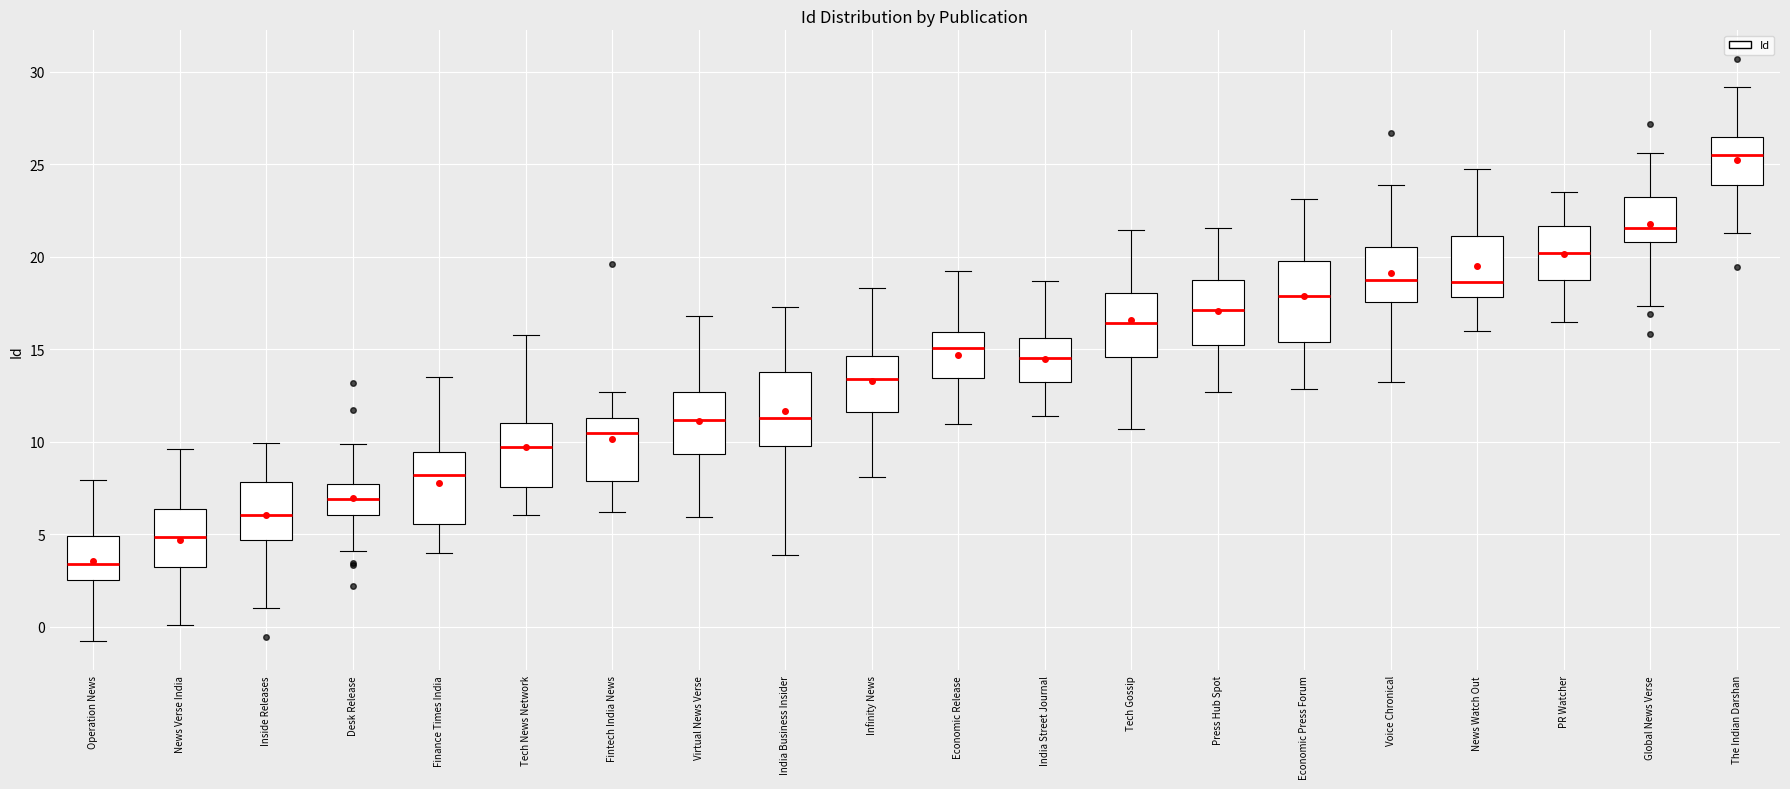

Reading left to right, transcribe this box plot: for each box, give where its median line is, the range the box spans, and where its two whiskers end, as read against the y-axis. The values are not printed on the chart, so give them approximately, as read against the axis.

Operation News: median 3.5, box 2.5 to 5.0, whiskers -1.0 to 8.0
News Verse India: median 5.0, box 3.0 to 6.5, whiskers 0.0 to 9.5
Inside Releases: median 6.0, box 4.5 to 8.0, whiskers 1.0 to 10.0
Desk Release: median 7.0, box 6.0 to 7.5, whiskers 4.0 to 10.0
Finance Times India: median 8.0, box 5.5 to 9.5, whiskers 4.0 to 13.5
Tech News Network: median 9.5, box 7.5 to 11.0, whiskers 6.0 to 16.0
Fintech India News: median 10.5, box 8.0 to 11.5, whiskers 6.0 to 12.5
Virtual News Verse: median 11.0, box 9.5 to 12.5, whiskers 6.0 to 17.0
India Business Insider: median 11.5, box 10.0 to 14.0, whiskers 4.0 to 17.5
Infinity News: median 13.5, box 11.5 to 14.5, whiskers 8.0 to 18.5
Economic Release: median 15.0, box 13.5 to 16.0, whiskers 11.0 to 19.0
India Street Journal: median 14.5, box 13.0 to 15.5, whiskers 11.5 to 18.5
Tech Gossip: median 16.5, box 14.5 to 18.0, whiskers 10.5 to 21.5
Press Hub Spot: median 17.0, box 15.0 to 18.5, whiskers 12.5 to 21.5
Economic Press Forum: median 18.0, box 15.5 to 20.0, whiskers 13.0 to 23.0
Voice Chronical: median 18.5, box 17.5 to 20.5, whiskers 13.0 to 24.0
News Watch Out: median 18.5, box 18.0 to 21.0, whiskers 16.0 to 25.0
PR Watcher: median 20.0, box 19.0 to 21.5, whiskers 16.5 to 23.5
Global News Verse: median 21.5, box 21.0 to 23.0, whiskers 17.5 to 25.5
The Indian Darshan: median 25.5, box 24.0 to 26.5, whiskers 21.5 to 29.0